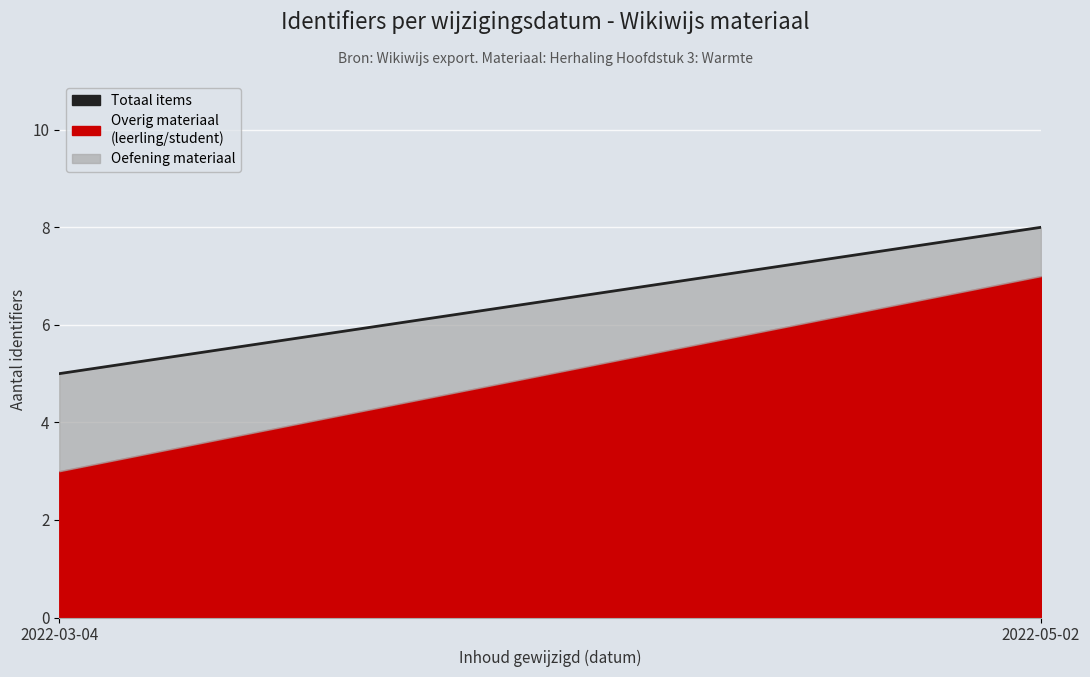

Count the number of categories in the chart.

2